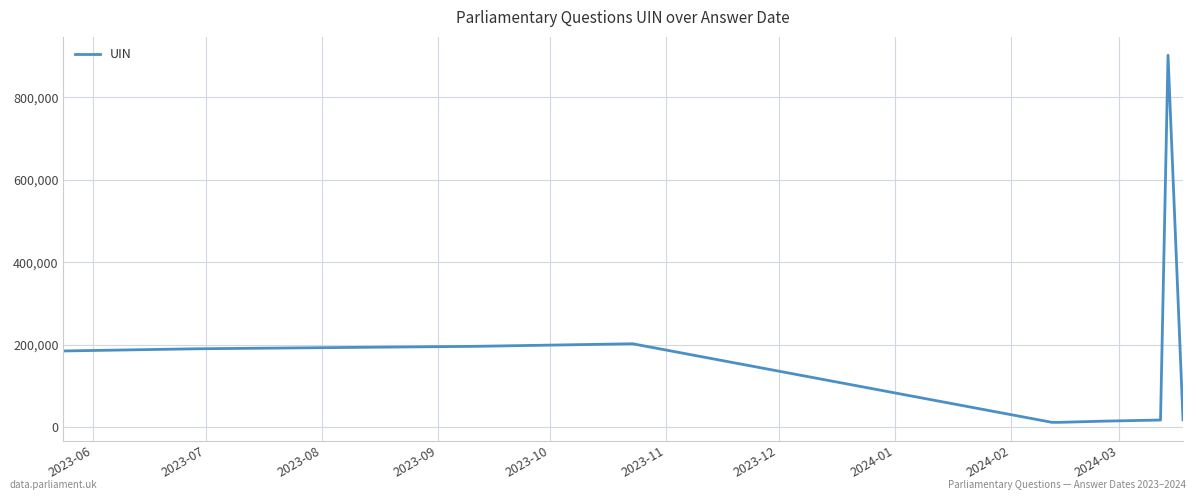

What is the greatest value displayed?

901990